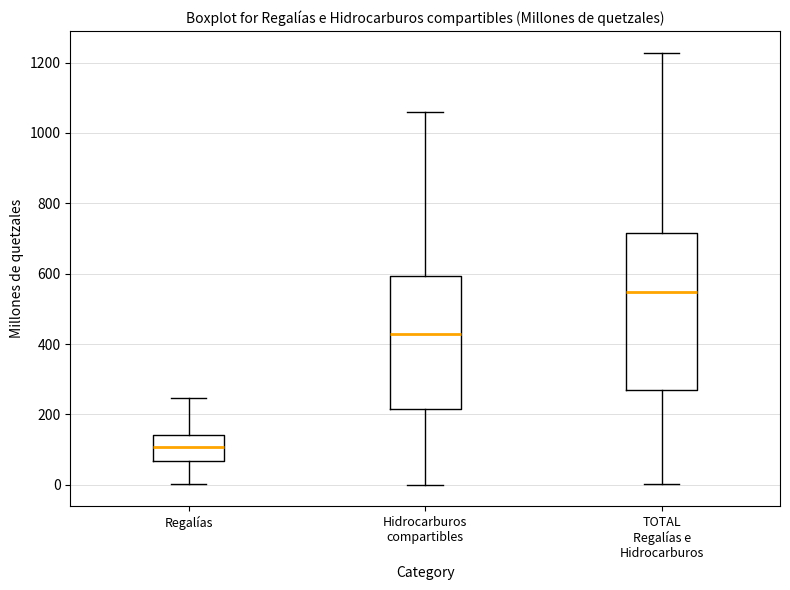

Where does the median line of the box for TOTAL Regalías e Hidrocarburos sit on the y-axis? The values are not printed on the chart, so give them approximately, as read against the axis.

540